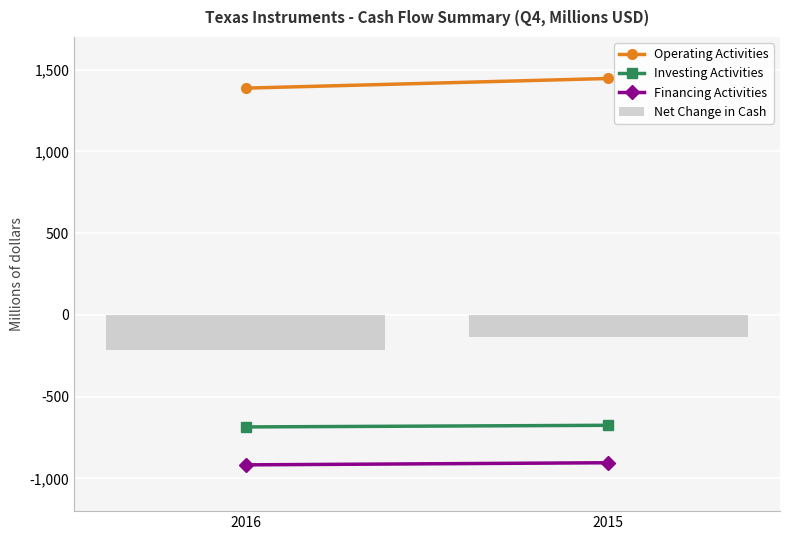

What is the maximum value shown in the chart?

-133